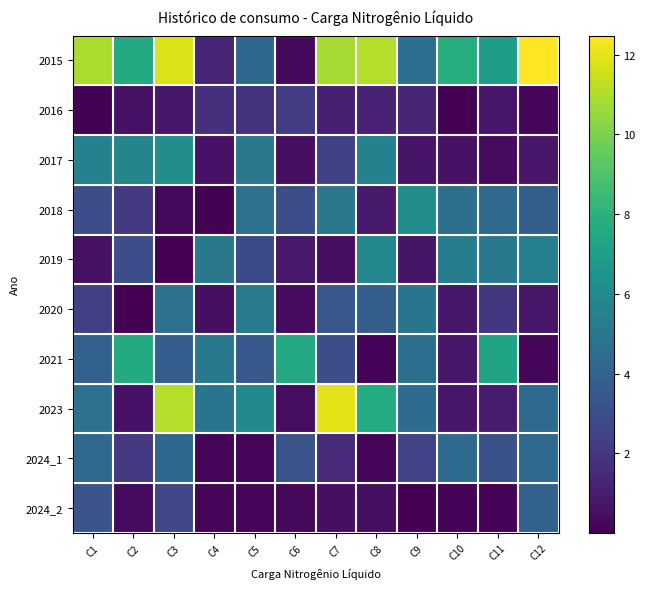

What is the maximum value shown in the chart?

12.5